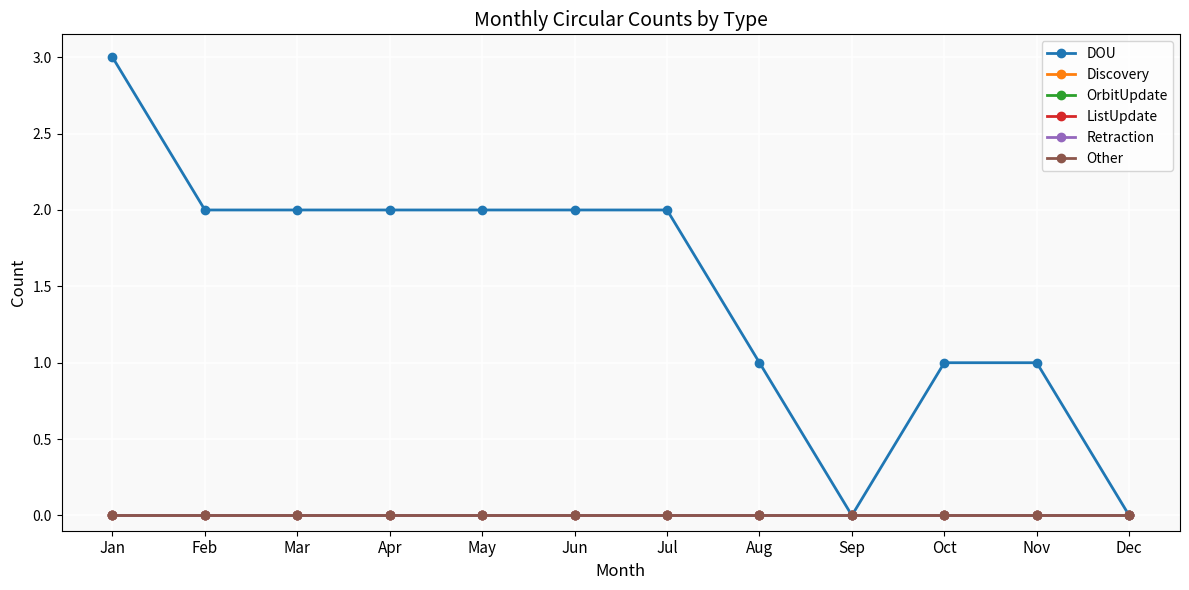

True or false: ListUpdate and Retraction intersect in this chart.

False